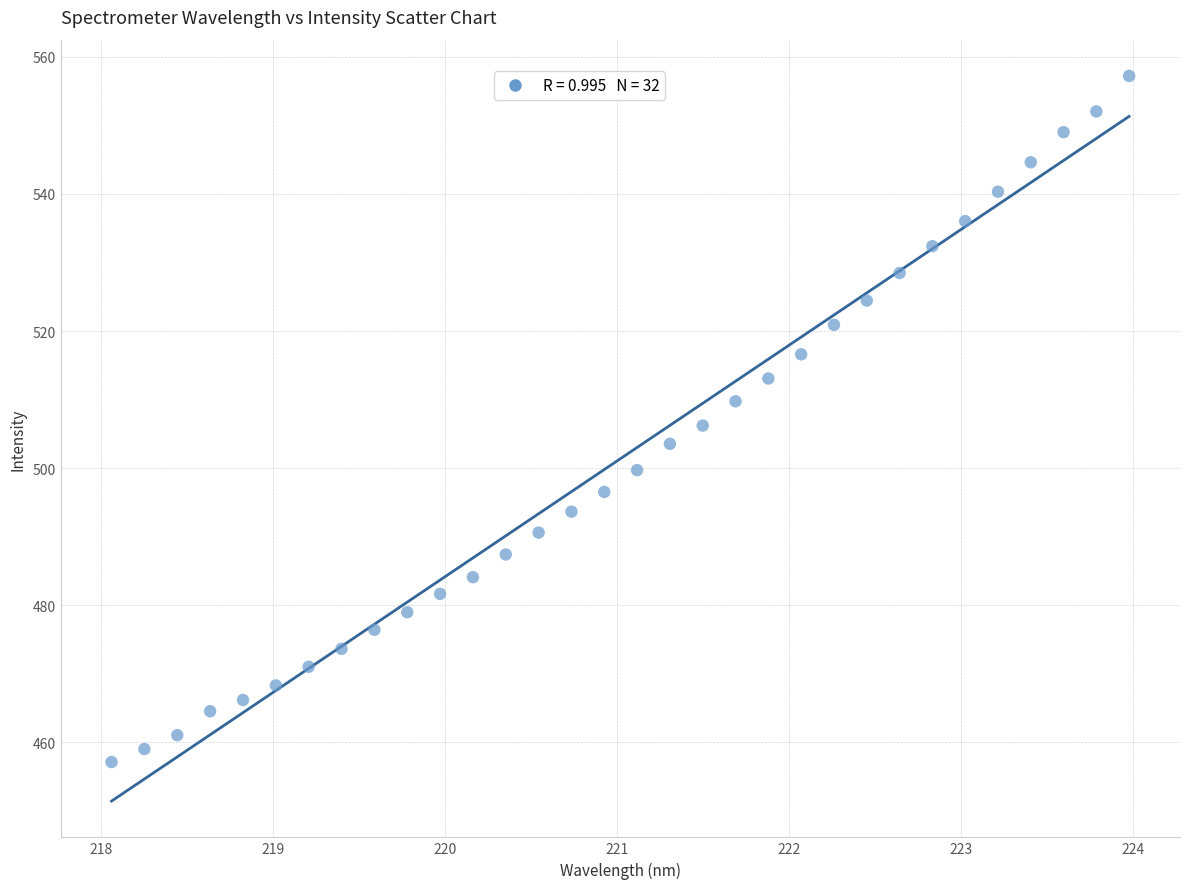

What is the range of X values (max minus min)?

5.9